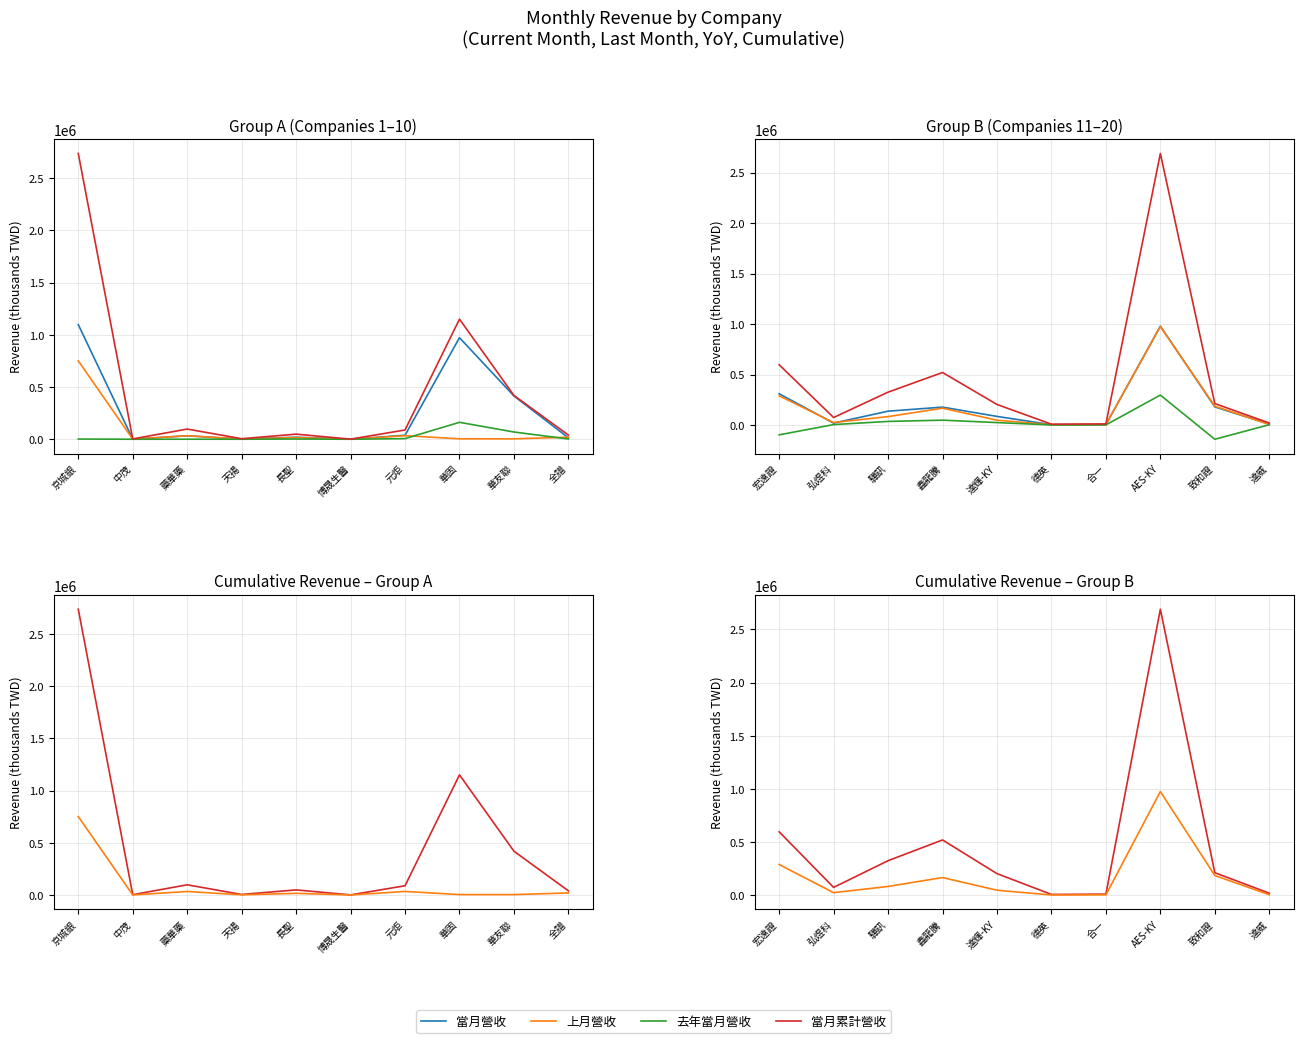

Which series has the largest range (max minus min)?

當月累計營收